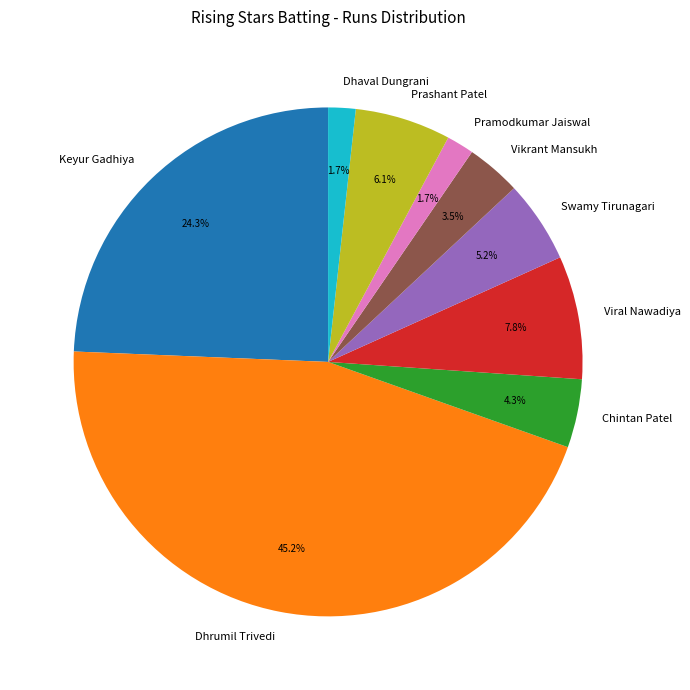

Which slice is the largest?

Dhrumil Trivedi